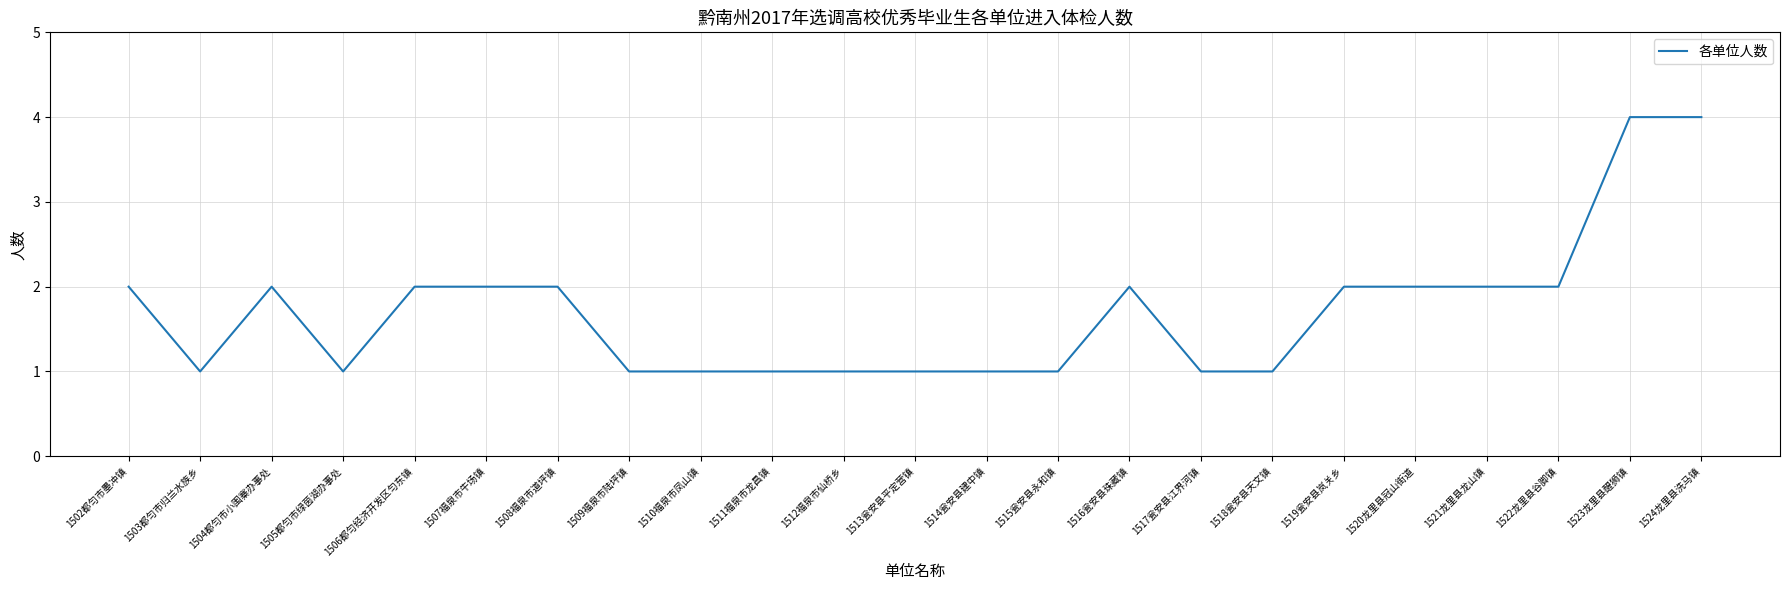

What is the difference between the maximum and minimum values?

3